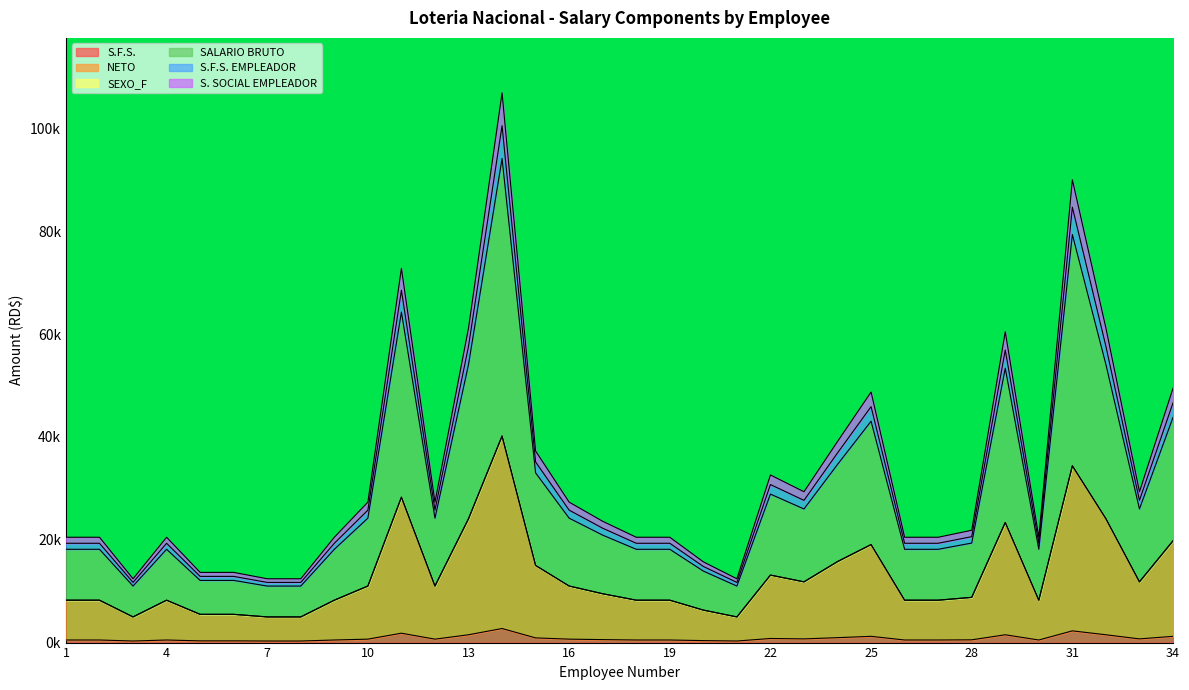

True or false: S.F.S. EMPLEADOR has more than 2 points higher than both neighbors.

True